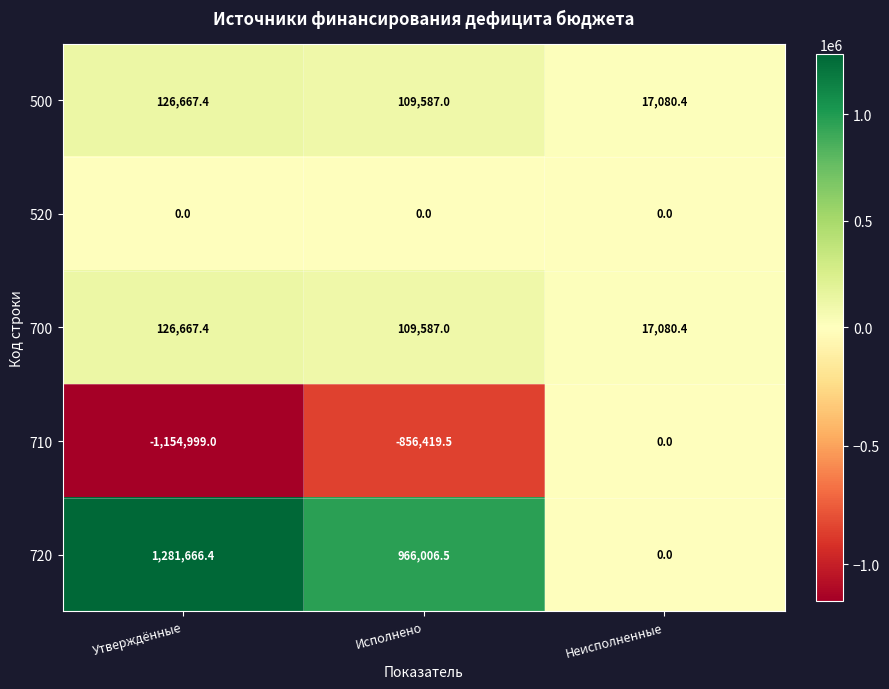

What is the difference between the maximum and minimum values in the 720 series?

1281666.4